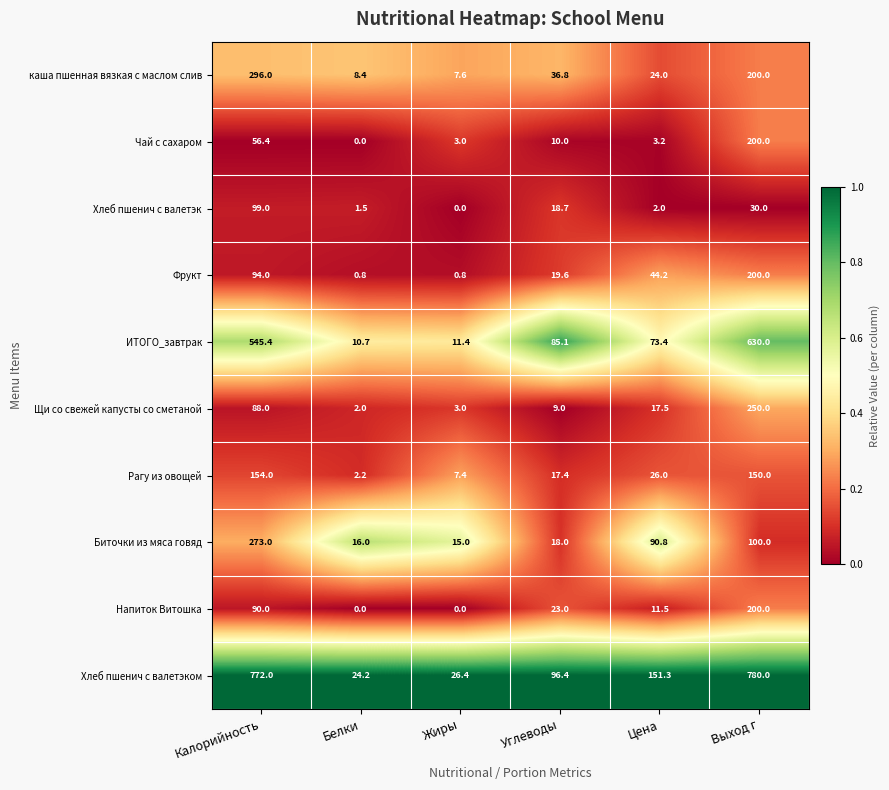

The value of Биточки из мяса говяд at Цена is 90.8. True or false?

True